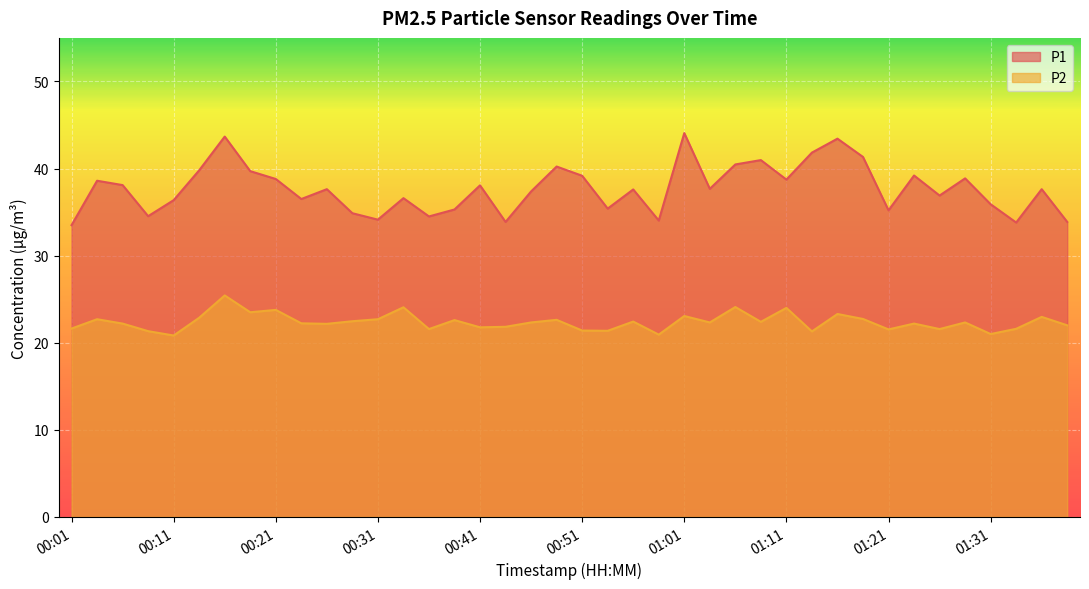

List the series in order of their peak value, lowest first.

P2, P1